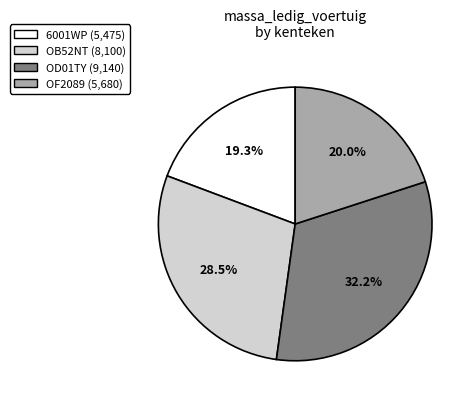

Rank the categories by value from highest to lowest.

OD01TY, OB52NT, OF2089, 6001WP